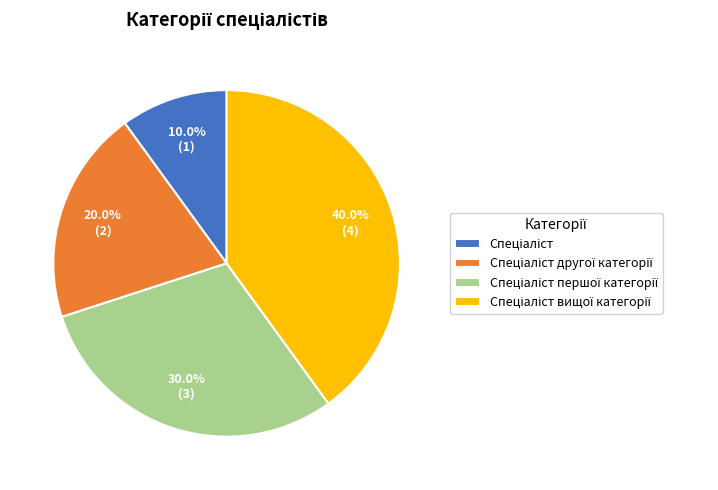

How many segments does this pie chart have?

4